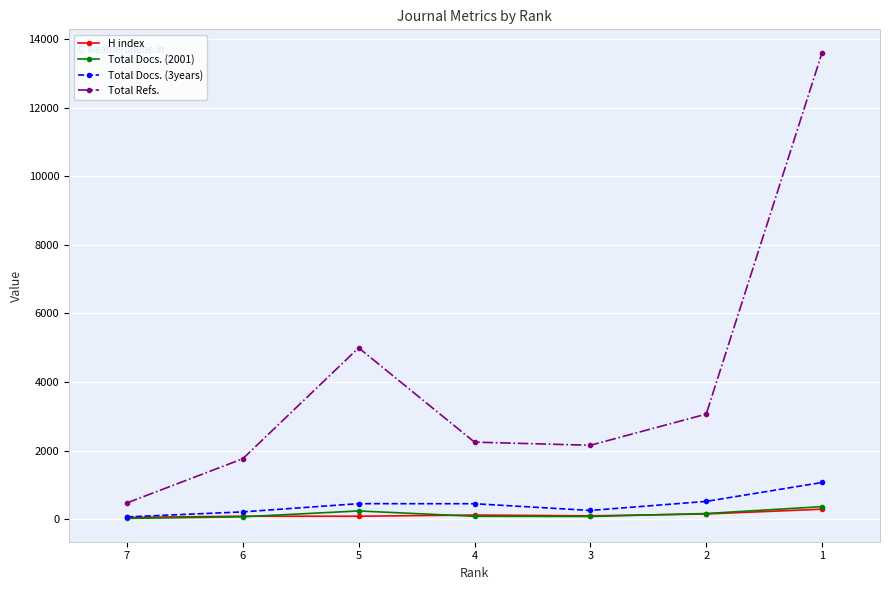

Reading right to left, list all the values displayed in this chart.

H index: 1=289	2=149	3=95	4=118	5=83	6=84	7=49
Total Docs. (2001): 1=363	2=162	3=76	4=81	5=237	6=67	7=19
Total Docs. (3years): 1=1068	2=516	3=252	4=448	5=450	6=210	7=64
Total Refs.: 1=13605	2=3062	3=2153	4=2244	5=4995	6=1760	7=472